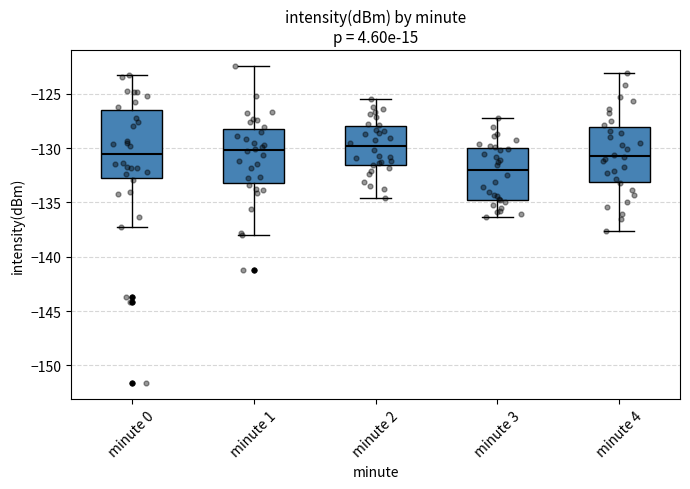

Reading left to right, transcribe this box plot: for each box, give where its median line is, the range the box spans, and where its two whiskers end, as read against the y-axis. The values are not printed on the chart, so give them approximately, as read against the axis.

minute 0: median -130.5, box -133.0 to -126.5, whiskers -137.5 to -123.5
minute 1: median -130.0, box -133.0 to -128.0, whiskers -138.0 to -122.5
minute 2: median -130.0, box -131.5 to -128.0, whiskers -134.5 to -125.5
minute 3: median -132.0, box -135.0 to -130.0, whiskers -136.5 to -127.0
minute 4: median -130.5, box -133.0 to -128.0, whiskers -137.5 to -123.0